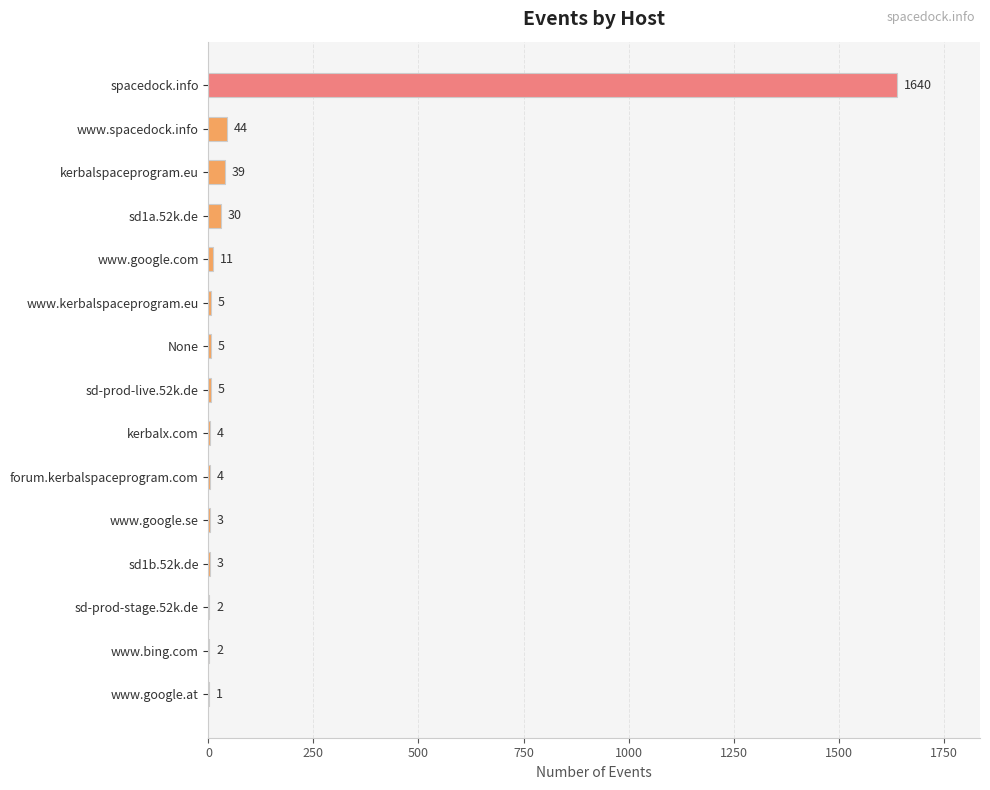

What is the sum of all values?

1798